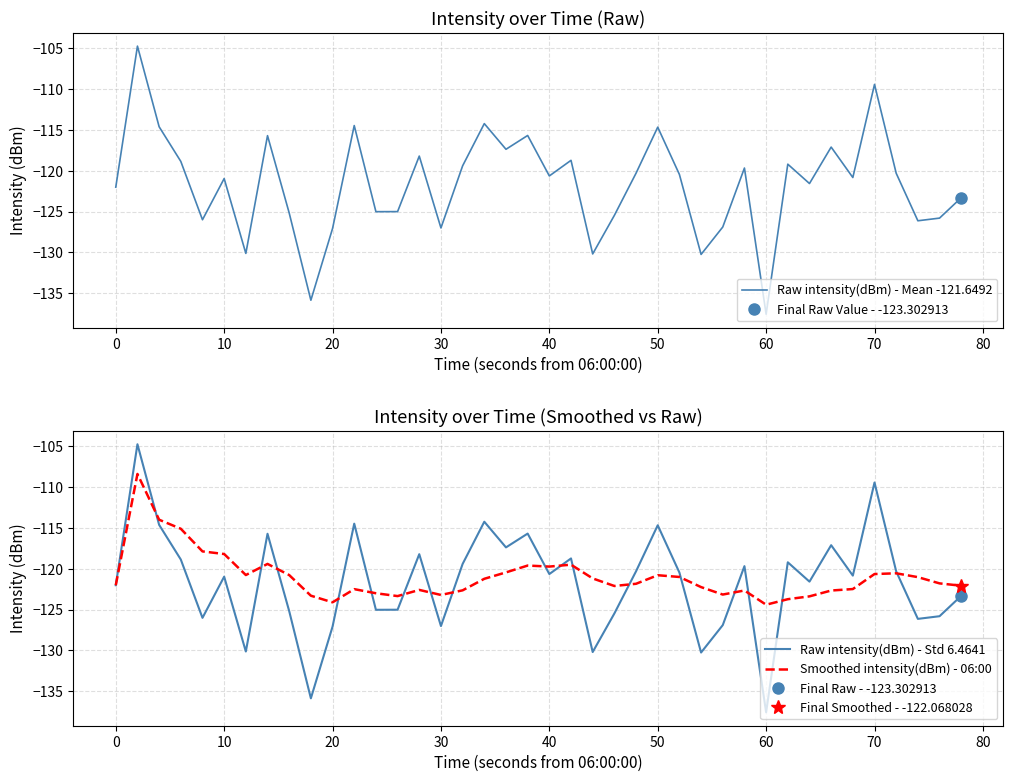

Is it true that Smoothed intensity(dBm) - 06:00 equals -122.0 at 0?

True